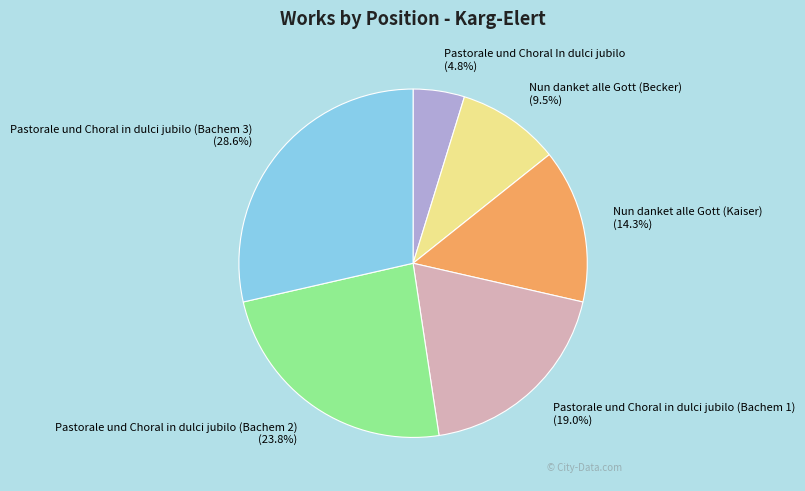

Count the number of slices in the pie.

6